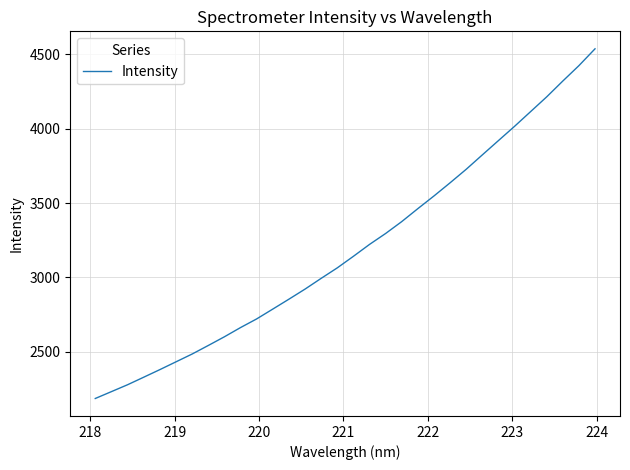

What is the difference between the maximum and minimum values?

2348.8